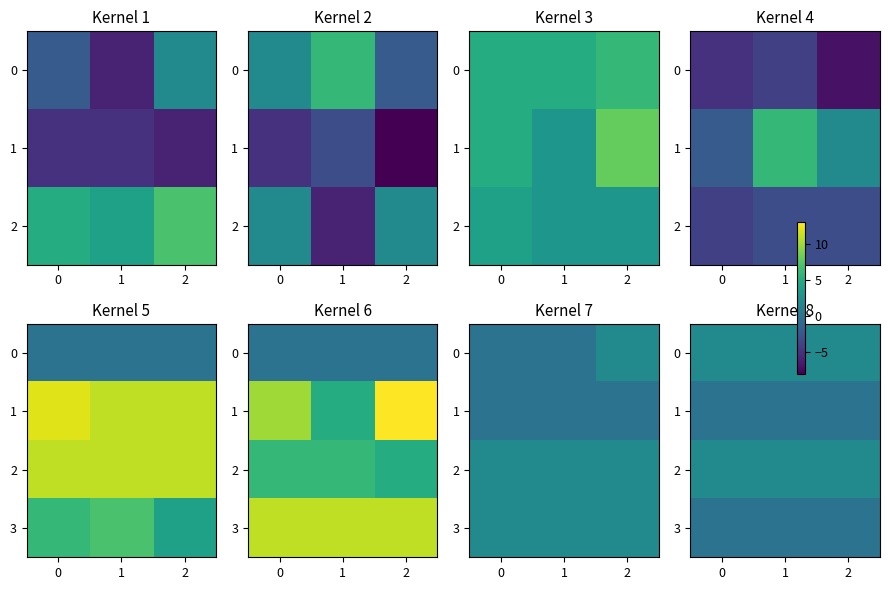

The value of 3 at 0 is 0. True or false?

True